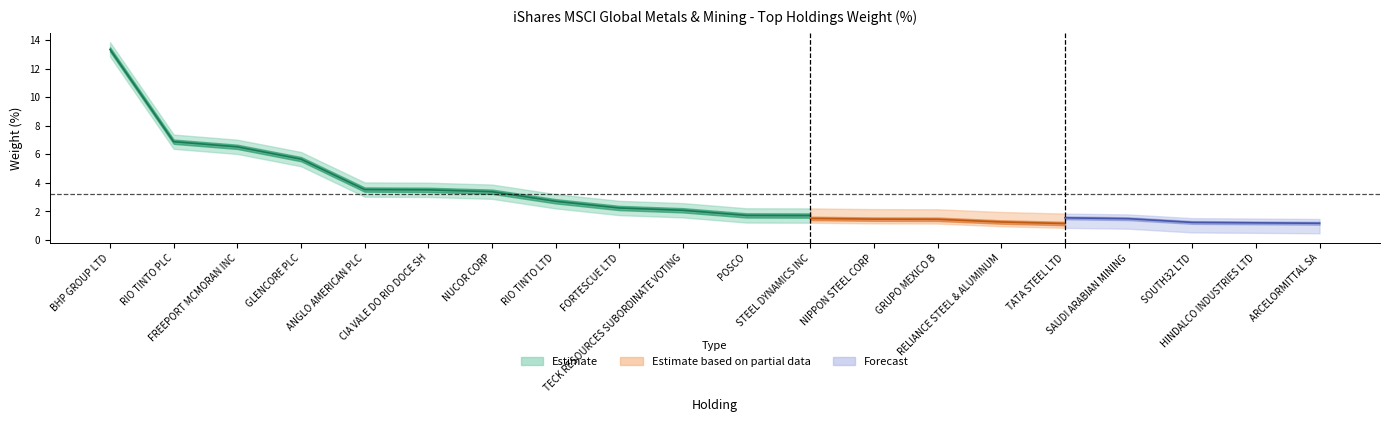

What position from the right is NUCOR CORP?

14